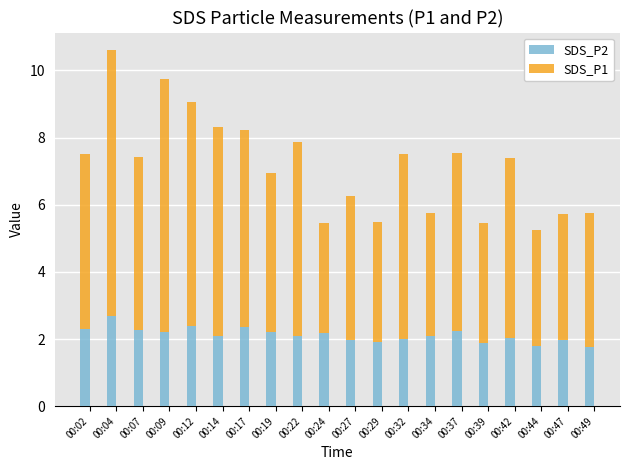

Is it true that SDS_P2 equals 2.7 at 00:04?

True